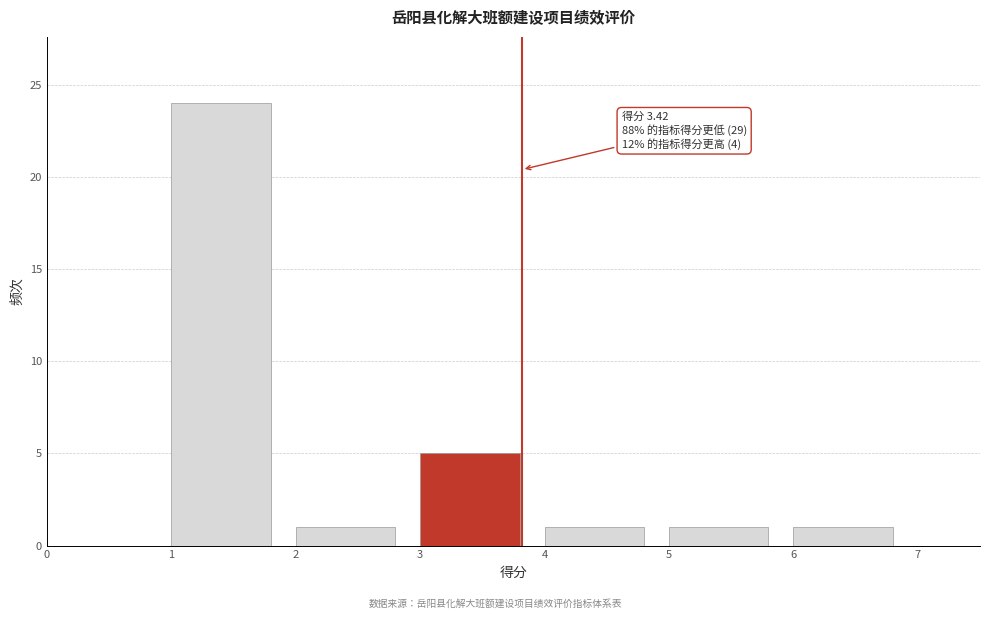

Over which range of the x-axis is the bar tallest?

1 to 2